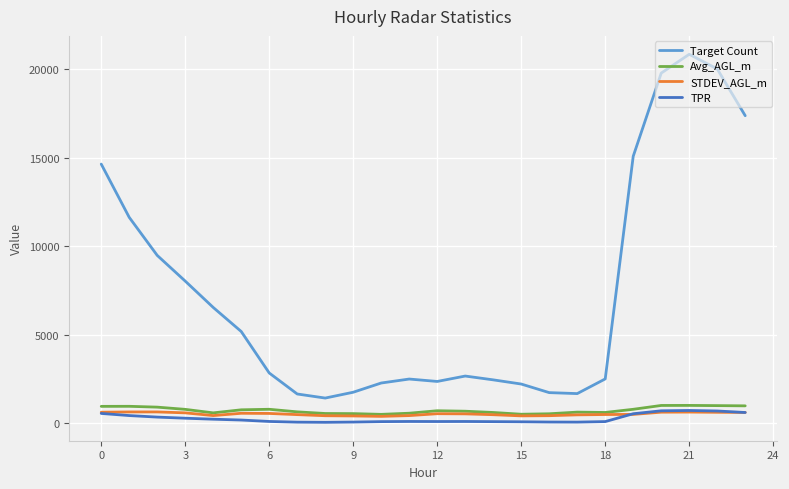

Which series has the largest total across all categories?

Target Count